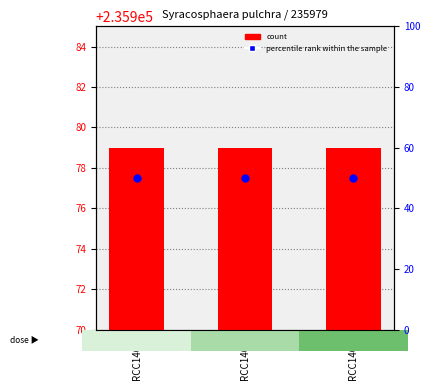

Which series contains the lowest Y value?

percentile rank within the sample